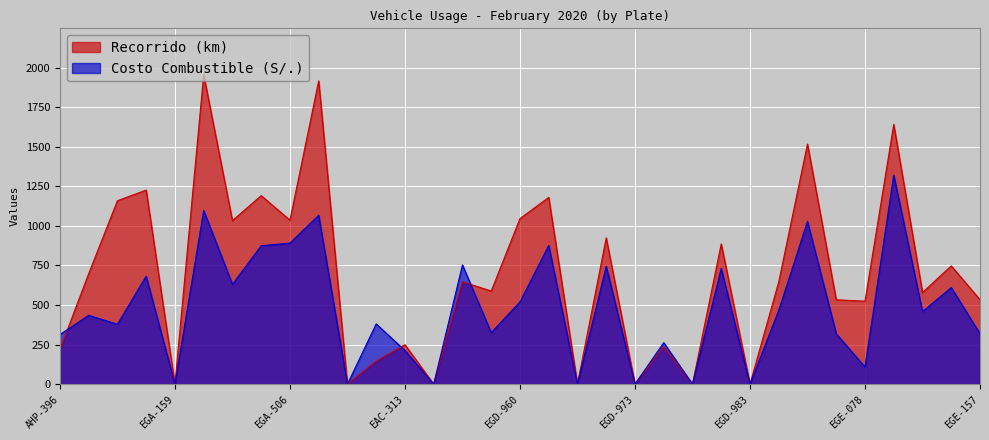

Between which two adjacent categories do Costo Combustible (S/.) and Recorrido (km) first intersect?

AHP-396 and BK-5379